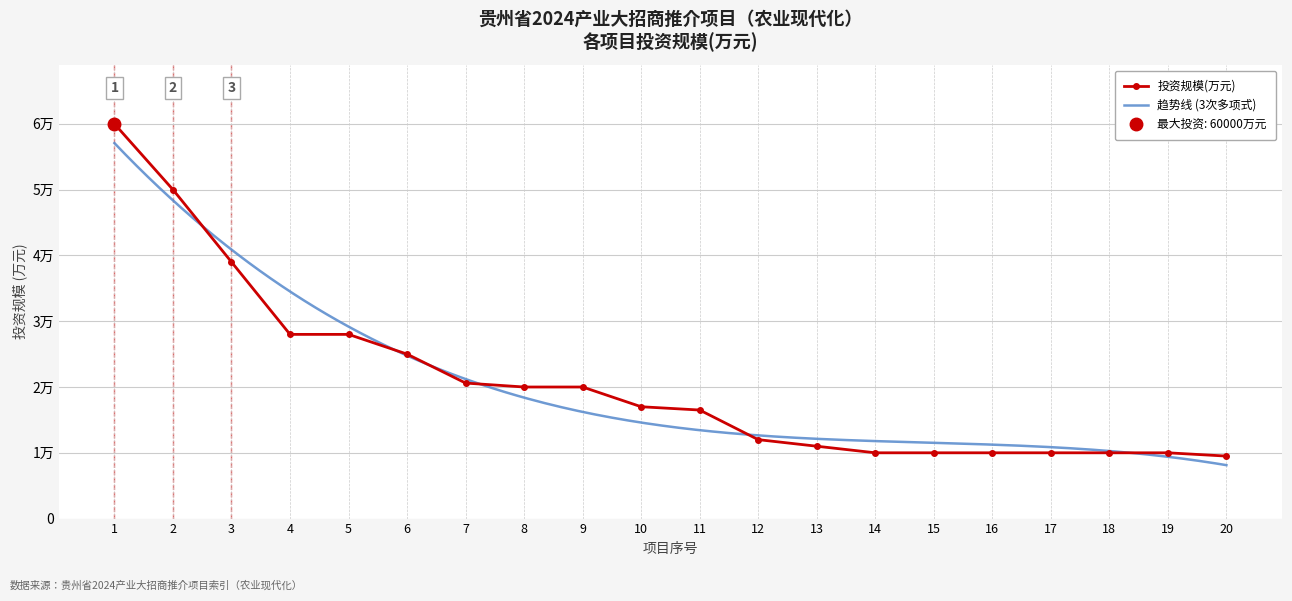

What is the change in value from 1 to 10?

-43000